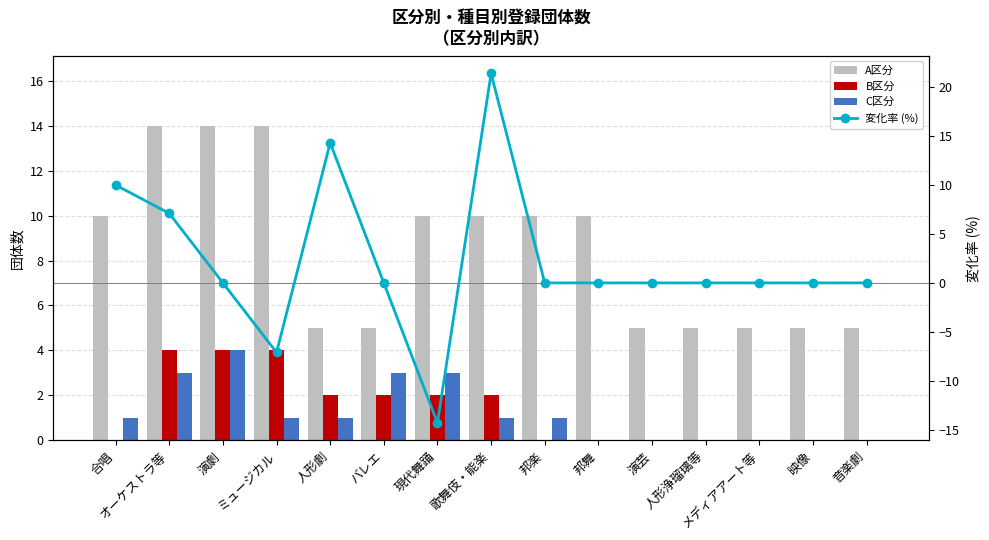

Read the A区分 value at 合唱.

10.0